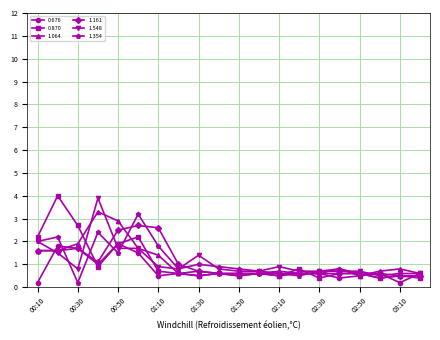

What is the maximum value shown in the chart?

4.0